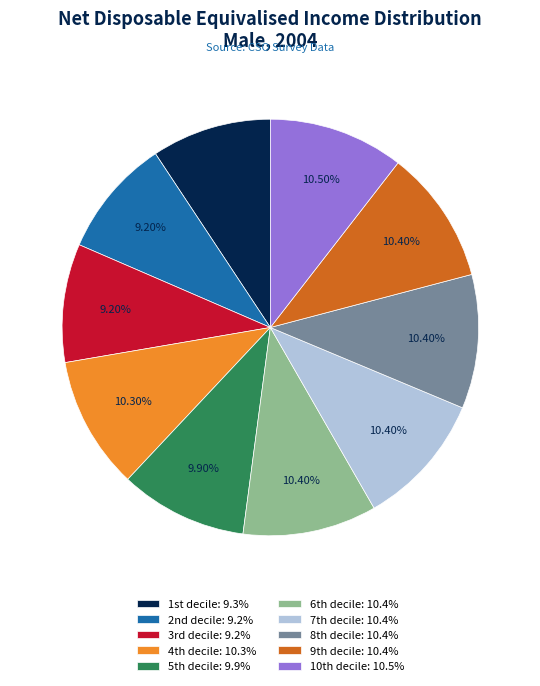

Is there a majority slice in this chart?

No